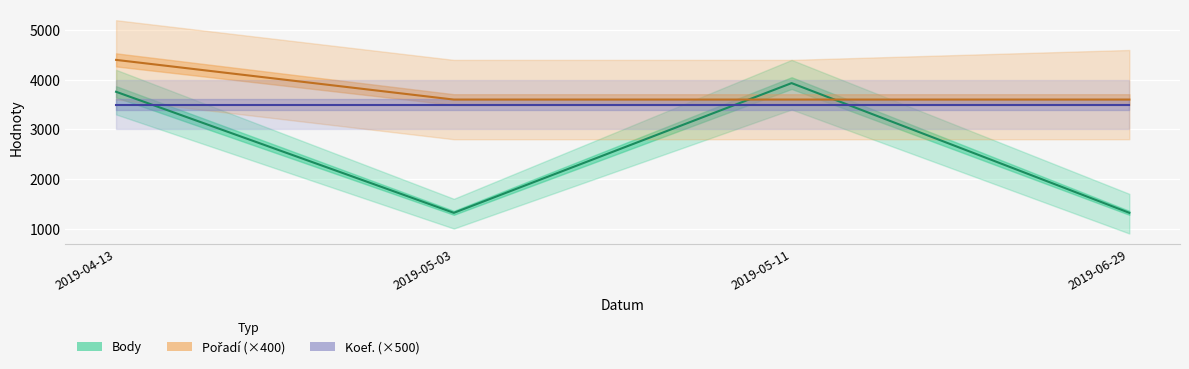

What is the difference between the highest and lowest values at 2019-05-11?

432